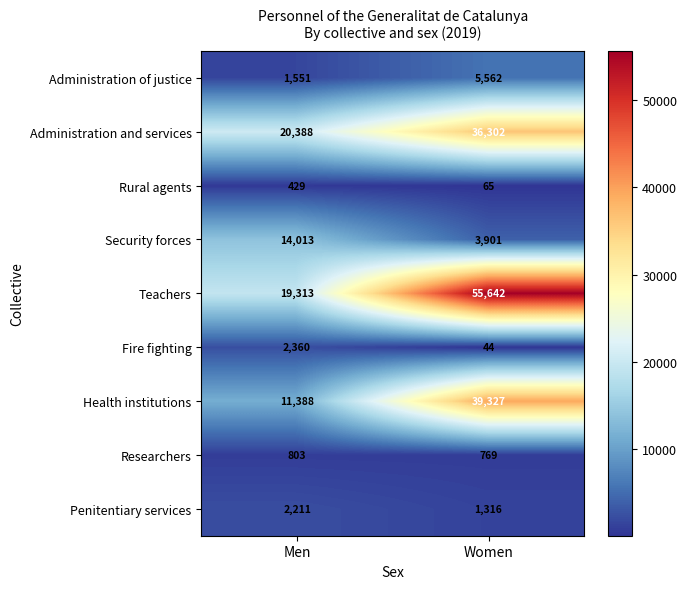

At which label does Researchers reach its peak?

Men